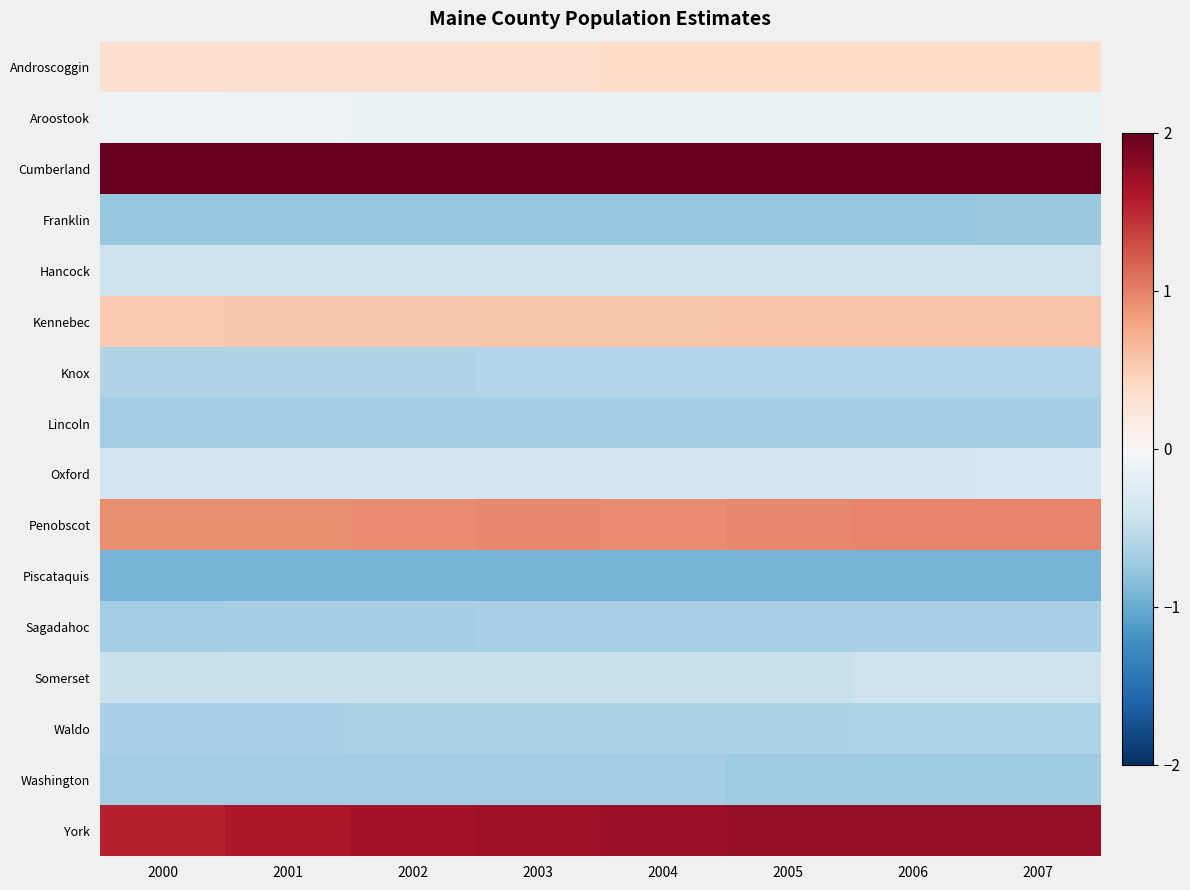

At how many categories does at least one series exceed 0?

8